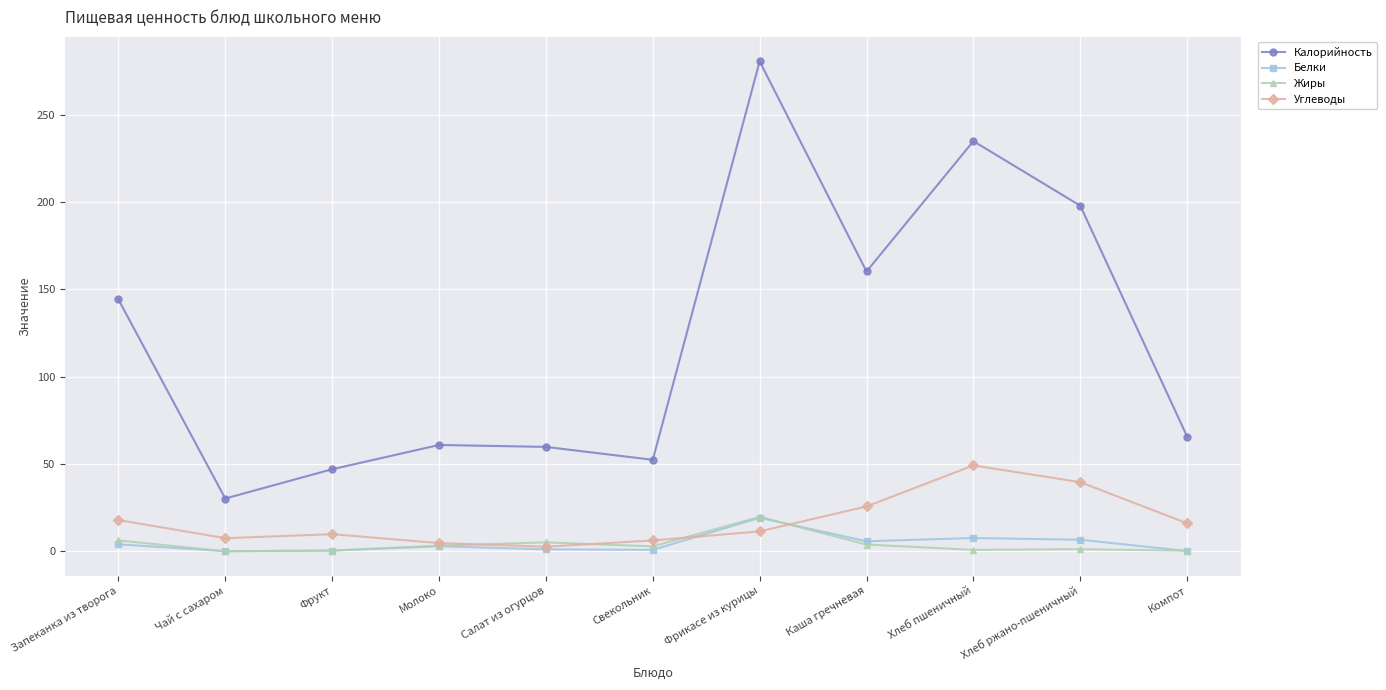

Which category has the highest value in the Жиры series?

Фрикасе из курицы